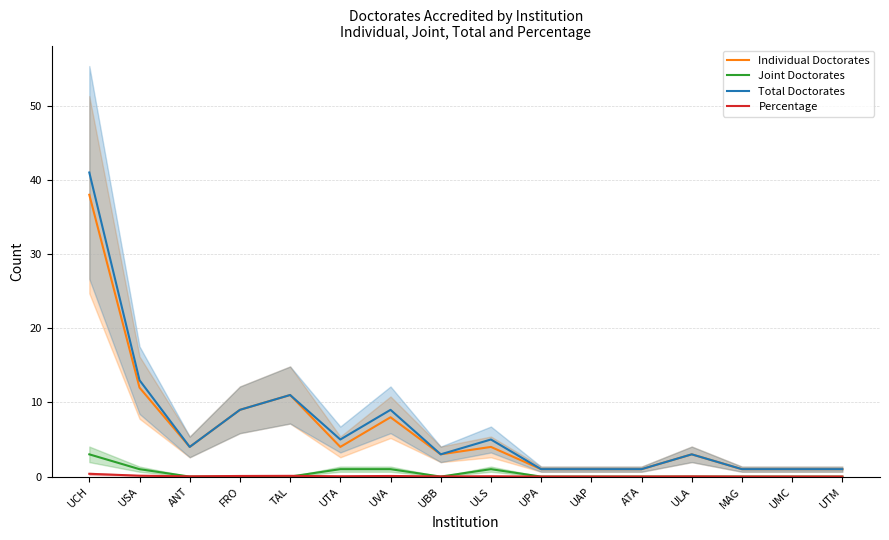

True or false: Total Doctorates and Joint Doctorates cross at least once.

False